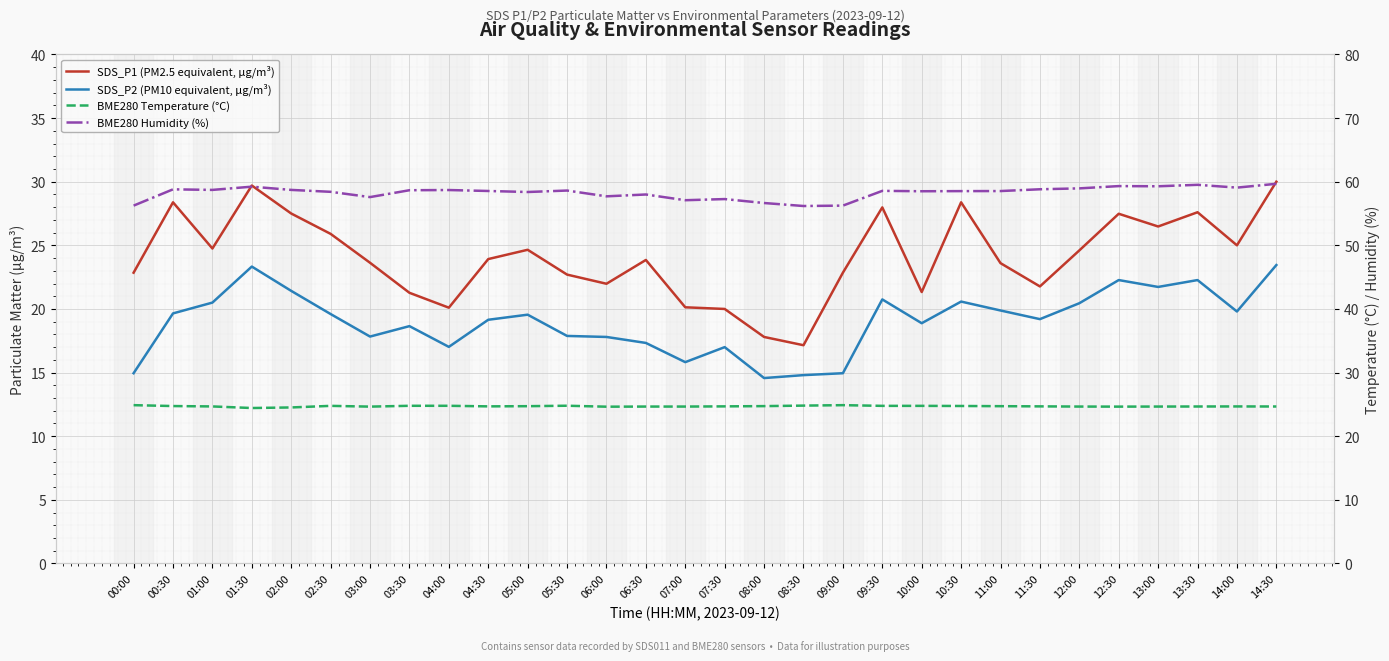

At how many categories does at least one series exceed 40?

30